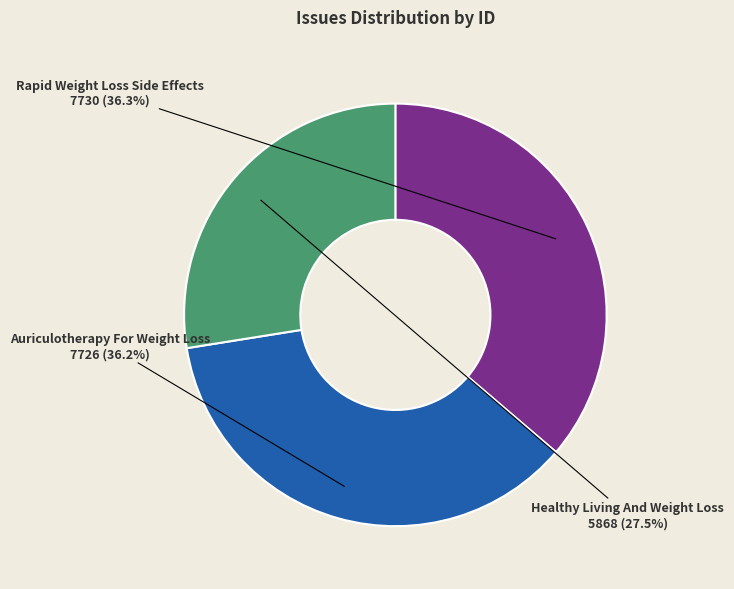

Is there a majority slice in this chart?

No